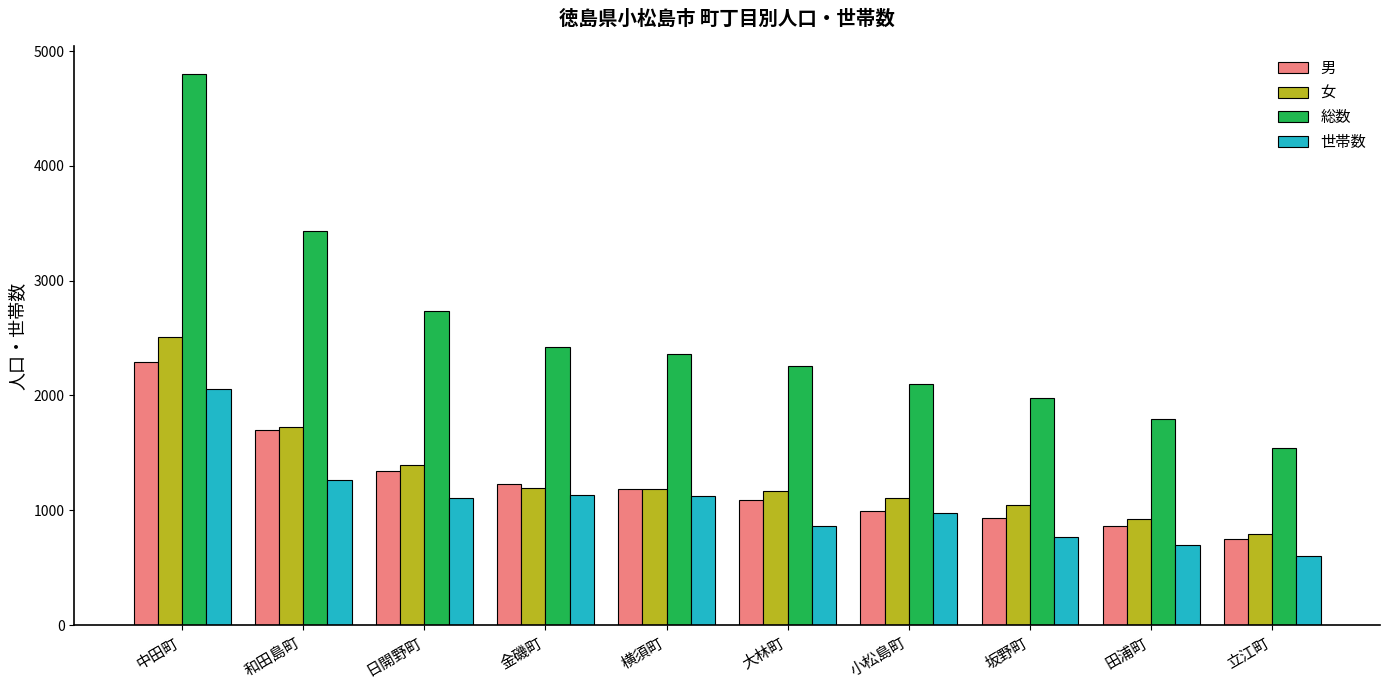

How many data points in 世帯数 are less than 1106?

5